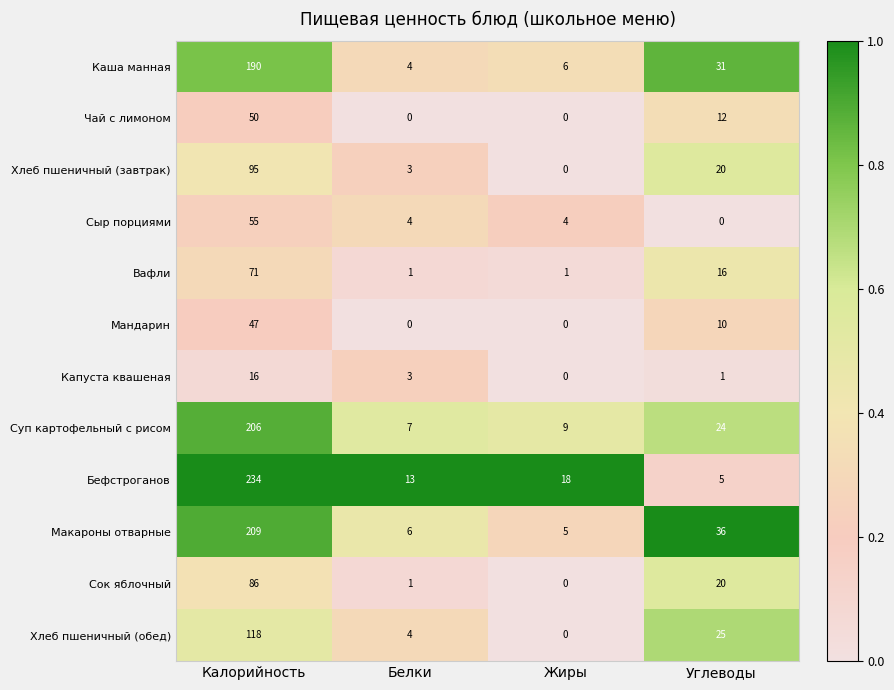

What is the difference between the second highest and second lowest values in the Чай с лимоном series?

12